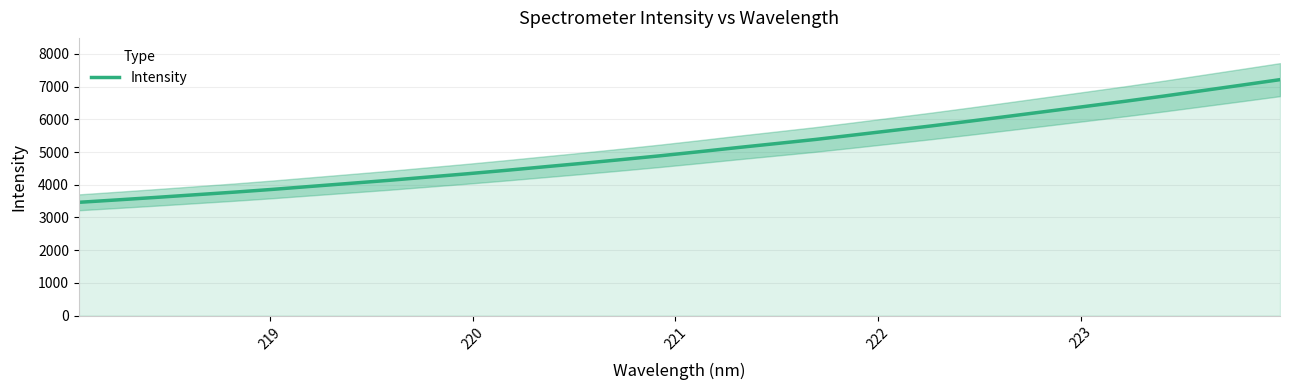

What is the maximum value for Intensity?

7213.8